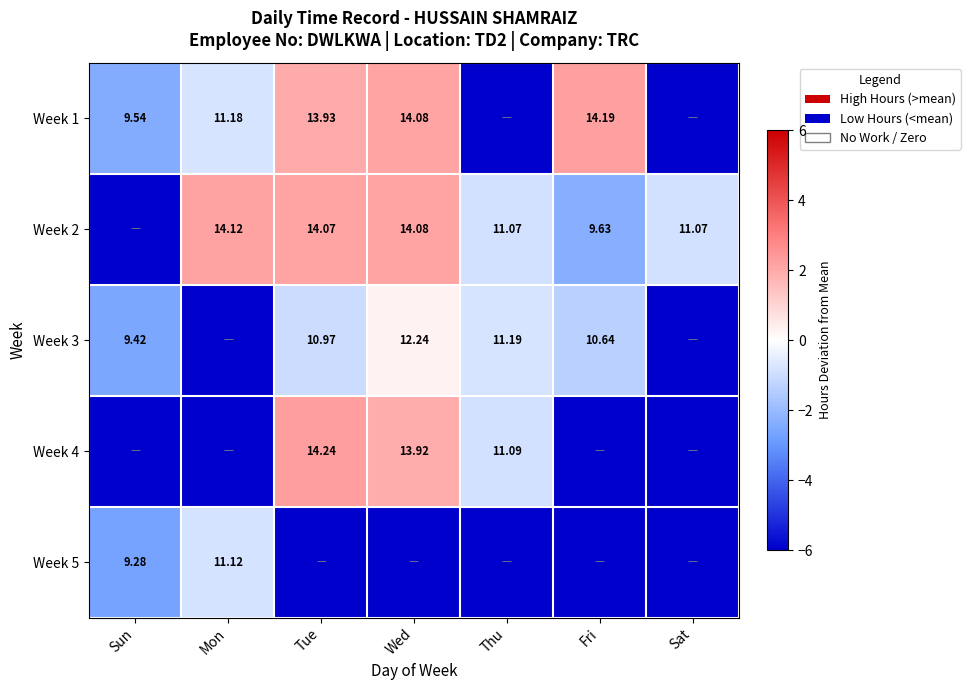

What is the approximate value of Week 2 at Sun?

-12.0